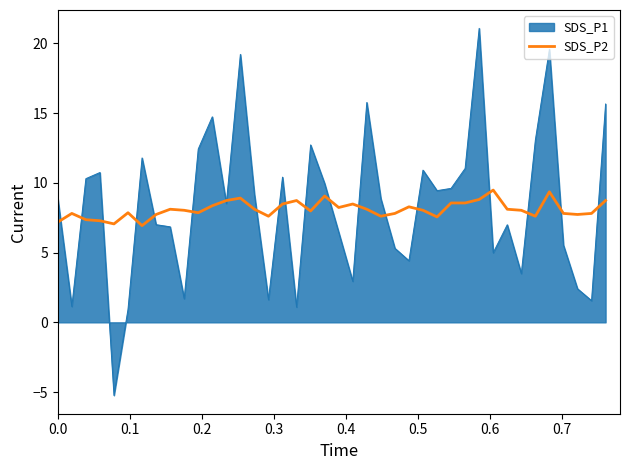

List the series in order of their peak value, lowest first.

SDS_P2, SDS_P1